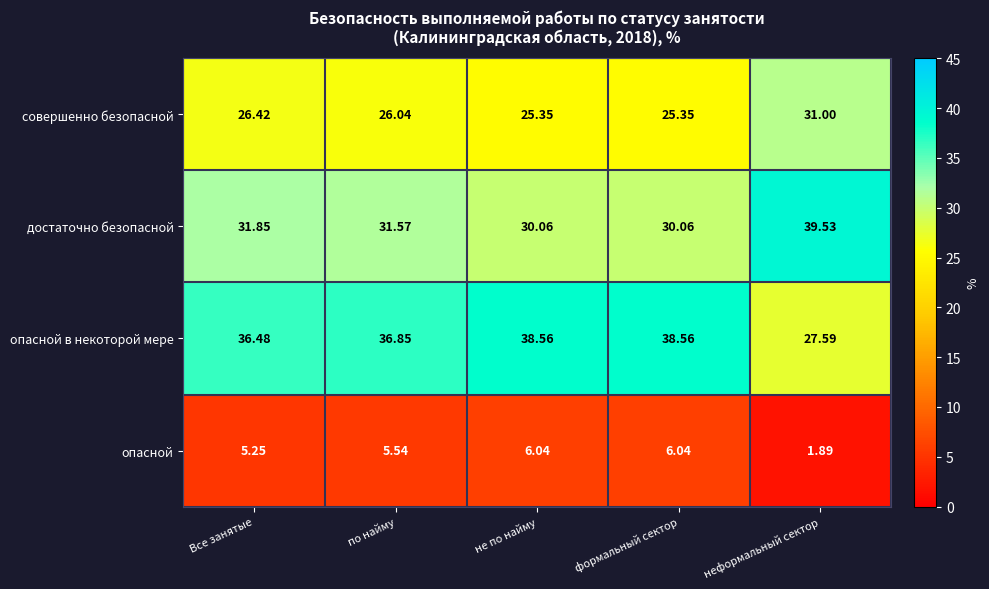

Where does the опасной в некоторой мере series first go above 36?

Все занятые